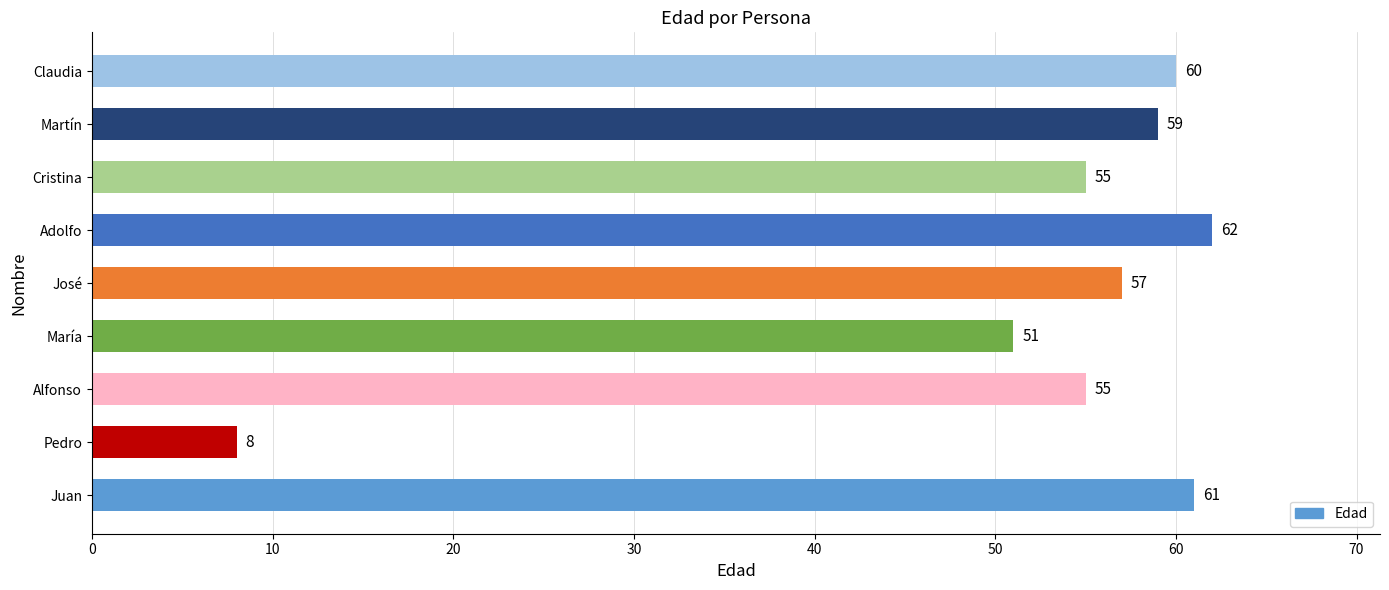

Reading bottom to top, what are all the values shown in this chart?

61	8	55	51	57	62	55	59	60